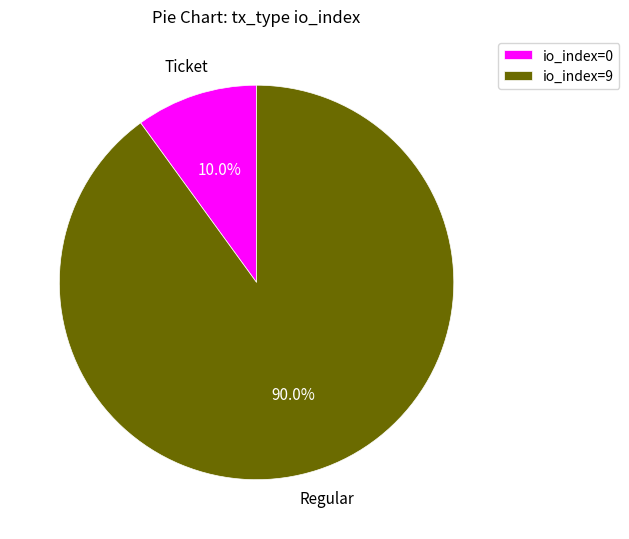

Which category has the smallest portion of the pie?

io_index=0